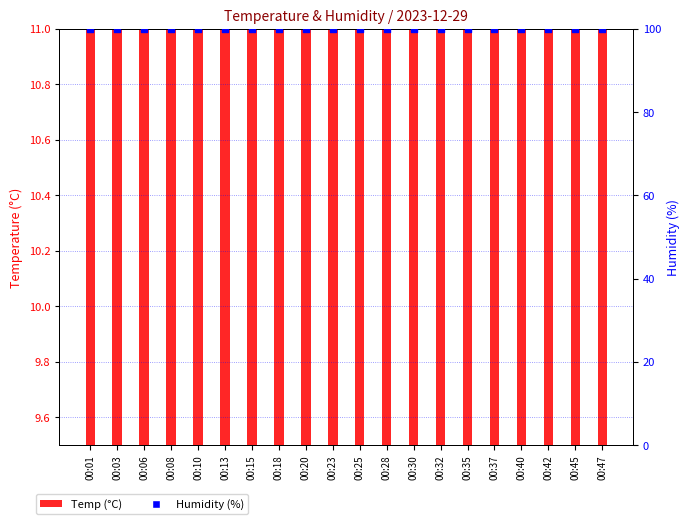

What is the total value across all series at 00:25?

110.1